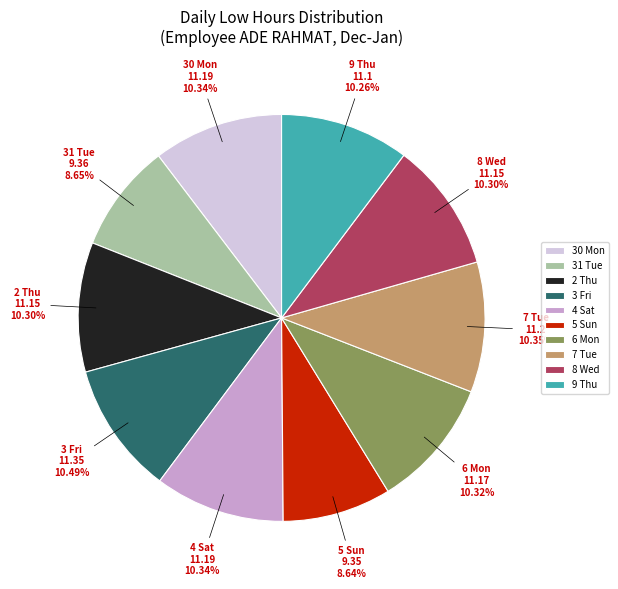

Count the number of slices in the pie.

10